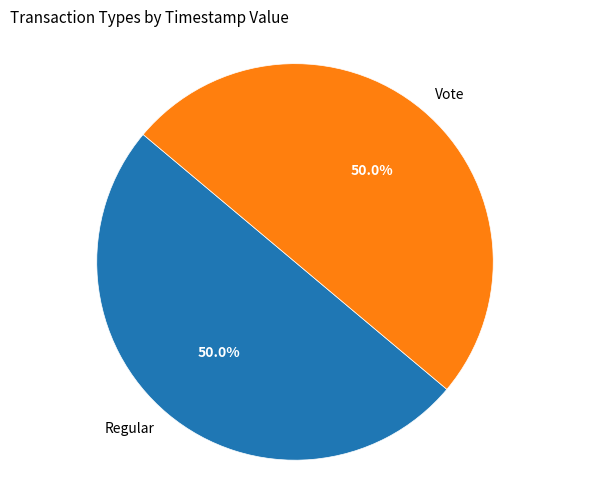

What portion of the pie excludes Regular?

50.0%